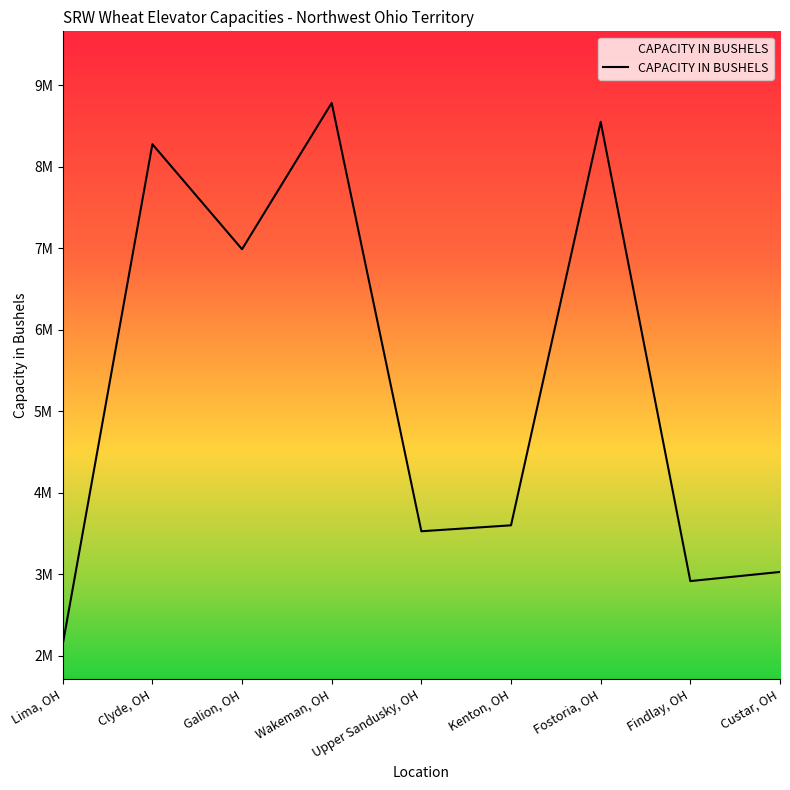

The value at Wakeman, OH is 14129622. True or false?

False